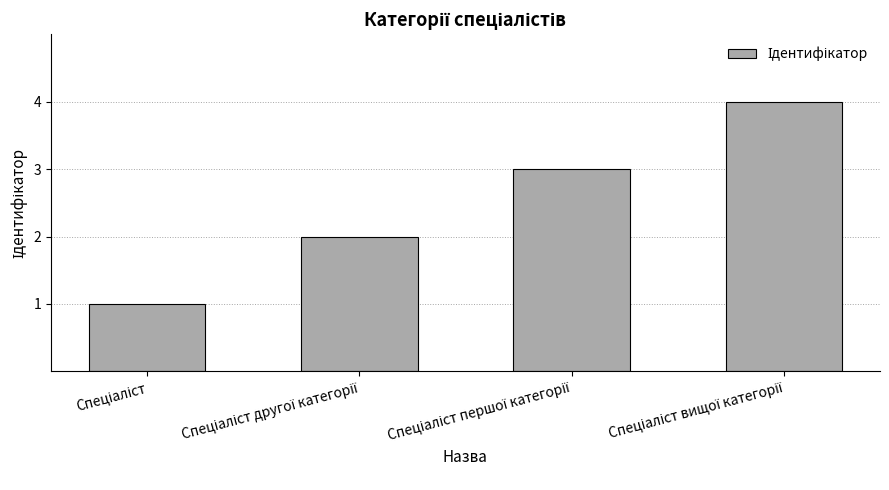

What is the difference between the maximum and minimum values?

3